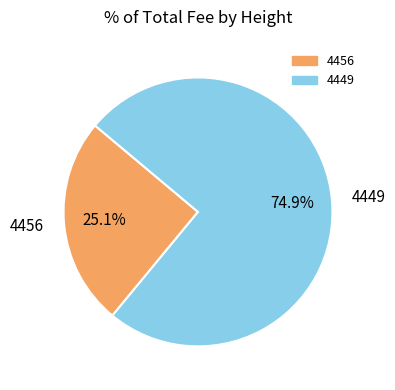

Combined, what portion of the pie is 4449 and 4456?

100.0%